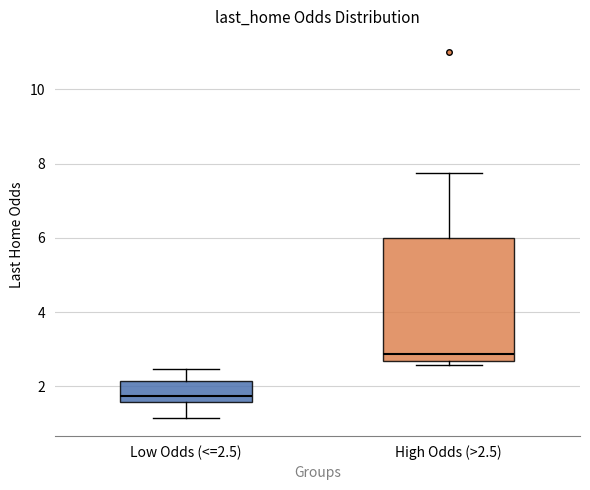

Where does the upper whisker of the box for Low Odds (<=2.5) end on the y-axis? The values are not printed on the chart, so give them approximately, as read against the axis.

2.4